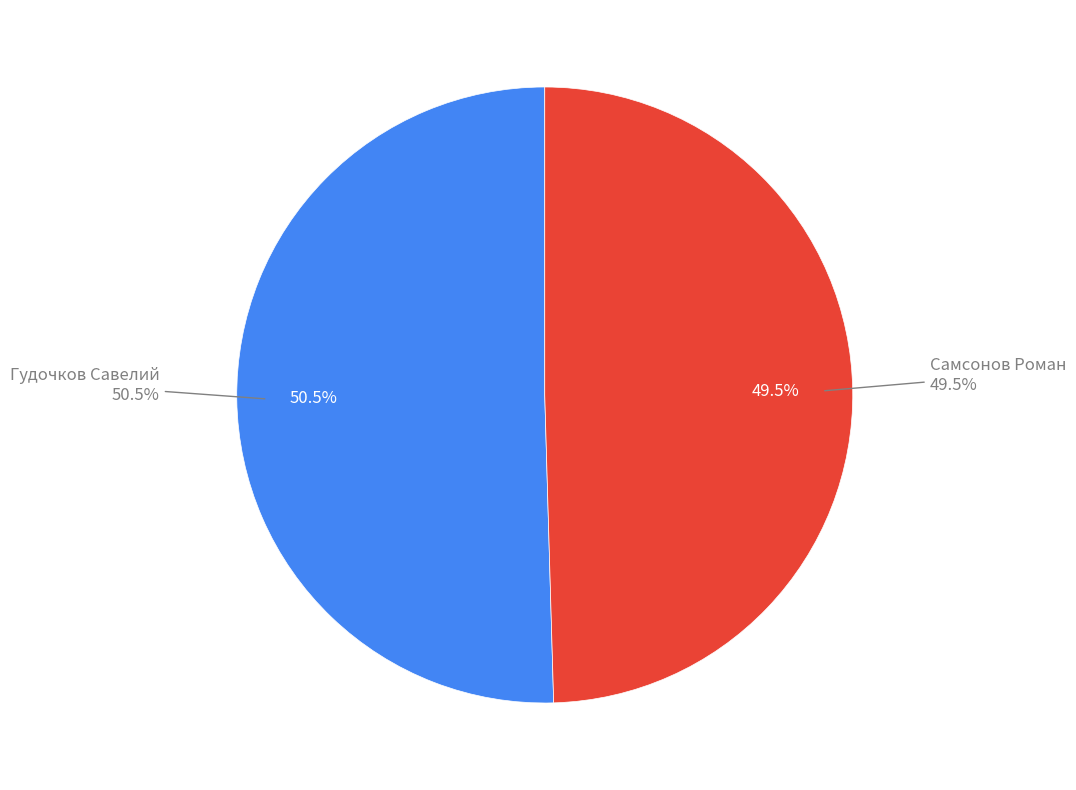

Which slice is the smallest?

Самсонов Роман